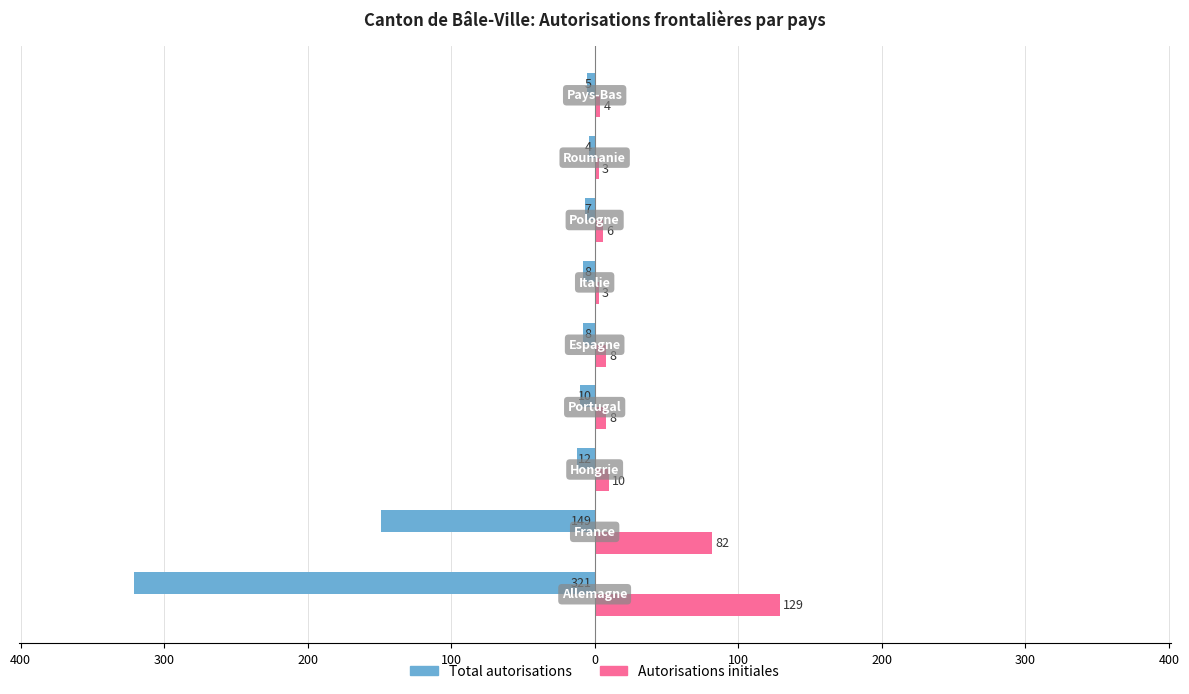

Are the bars horizontal?

Yes